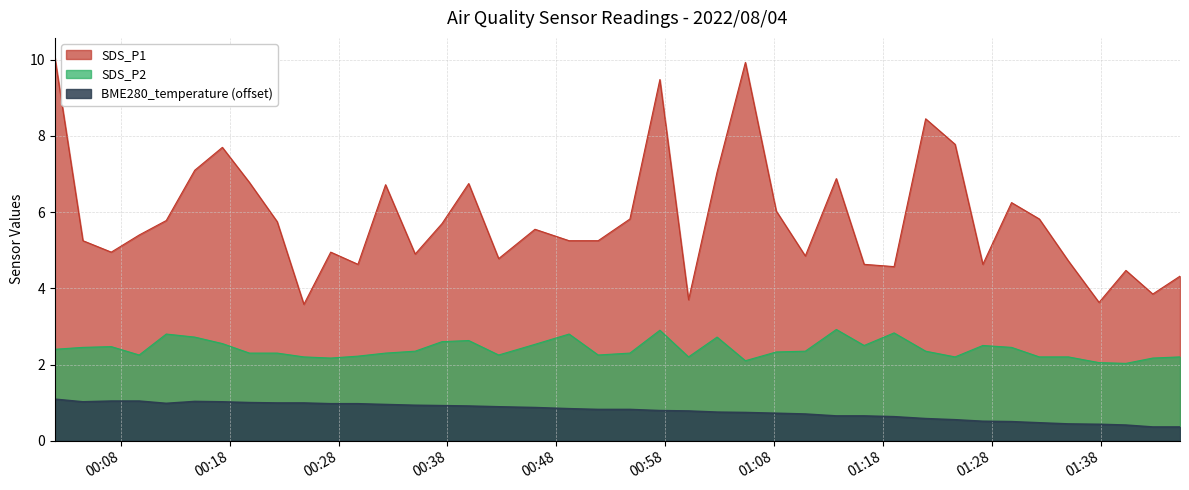

Reading left to right, transcribe all the data shown in this chart.

SDS_P1: 10.1	5.2	5.0	5.4	5.8	7.1	7.7	6.8	5.8	3.6	5.0	4.6	6.7	4.9	5.7	6.8	4.8	5.5	5.2	5.2	5.8	9.5	3.7	7.0	9.9	6.0	4.8	6.9	4.6	4.6	8.4	7.8	4.6	6.2	5.8	4.7	3.6	4.5	3.9	4.3
SDS_P2: 2.4	2.5	2.5	2.2	2.8	2.7	2.5	2.3	2.3	2.2	2.2	2.2	2.3	2.4	2.6	2.6	2.2	2.5	2.8	2.2	2.3	2.9	2.2	2.7	2.1	2.3	2.4	2.9	2.5	2.8	2.4	2.2	2.5	2.5	2.2	2.2	2.0	2.0	2.2	2.2
BME280_temperature: 1.1	1.0	1.0	1.0	1.0	1.0	1.0	1.0	1.0	1.0	1.0	1.0	0.9	0.9	0.9	0.9	0.9	0.9	0.8	0.8	0.8	0.8	0.8	0.8	0.7	0.7	0.7	0.6	0.6	0.6	0.6	0.6	0.5	0.5	0.5	0.4	0.4	0.4	0.4	0.4